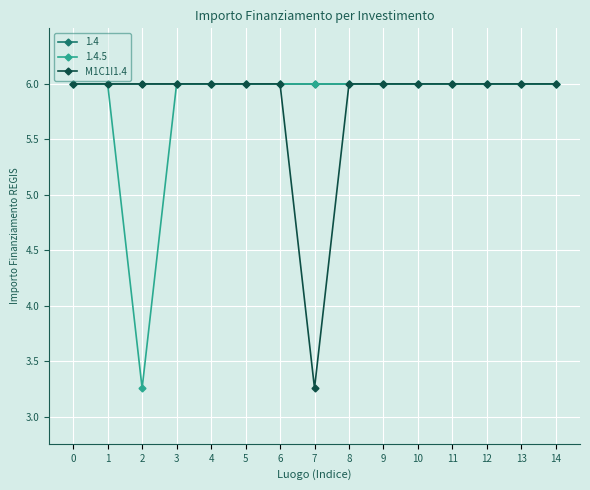

Is it true that 1.4.5 equals 10.4 at 9?

False